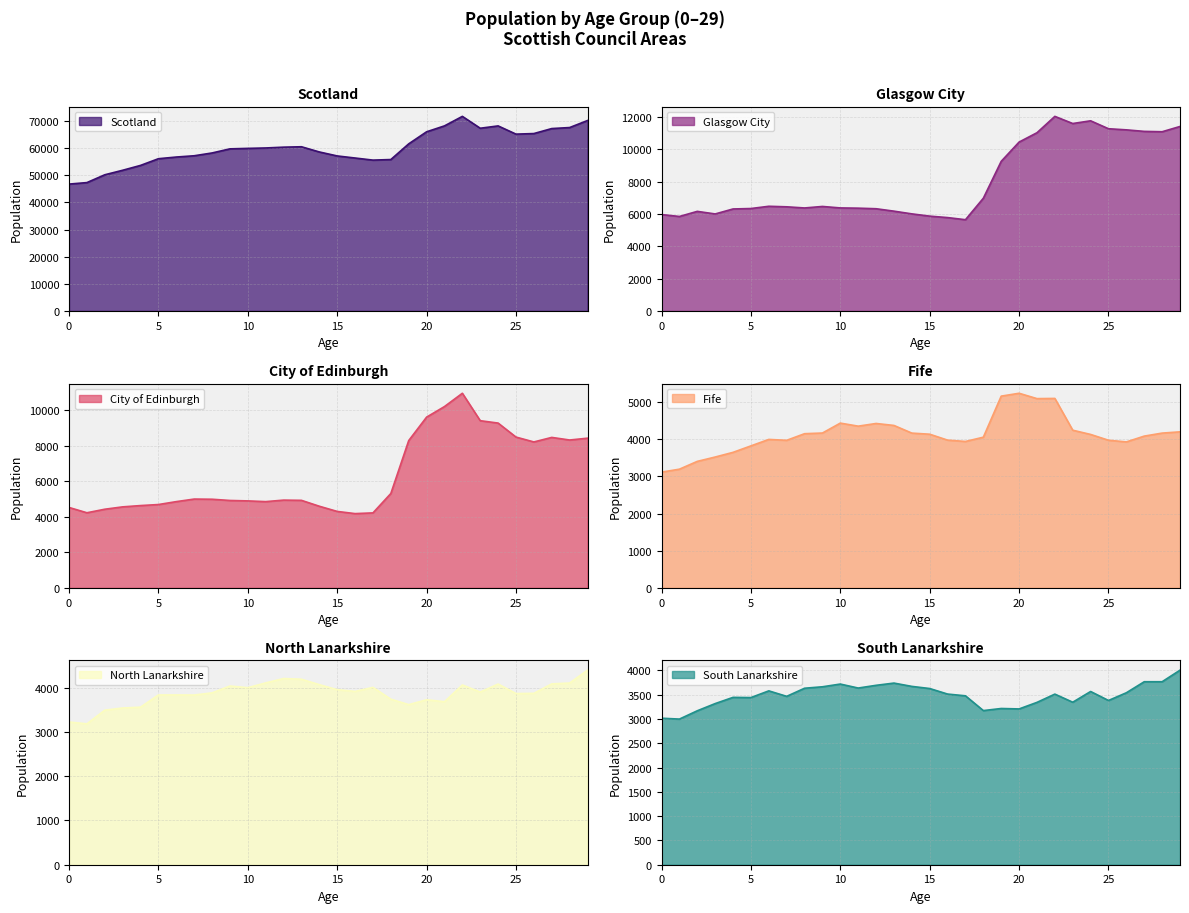

True or false: City of Edinburgh and Fife cross at least once.

False